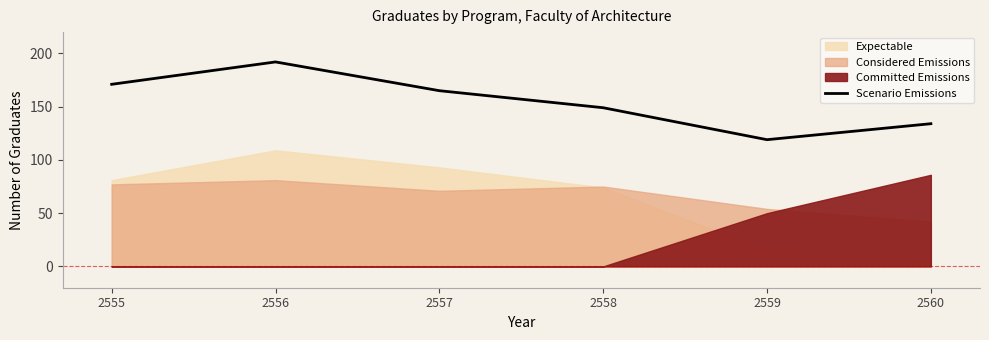

How many points are lower than both their immediate neighbors (excluding endpoints)?

1